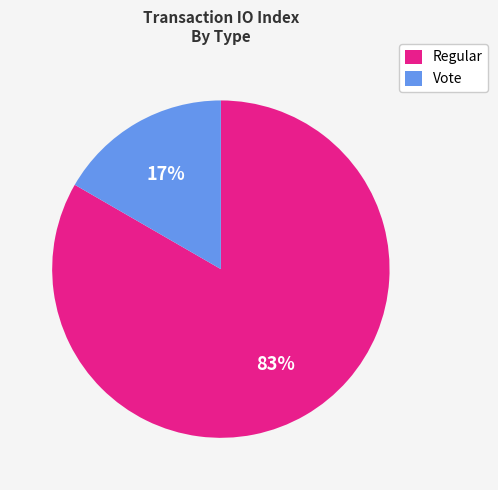

Which slice is the largest?

Regular